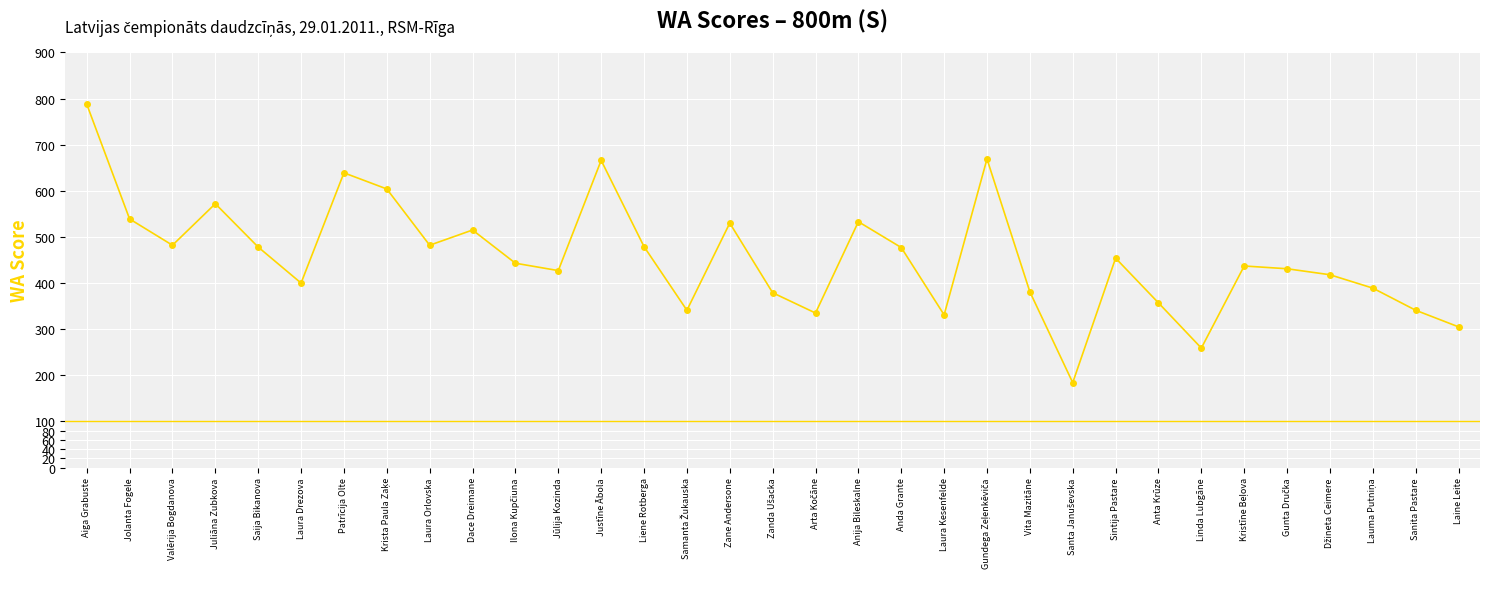

What is the change in value from Jolanta Fogele to Justīne Ābola?

+127